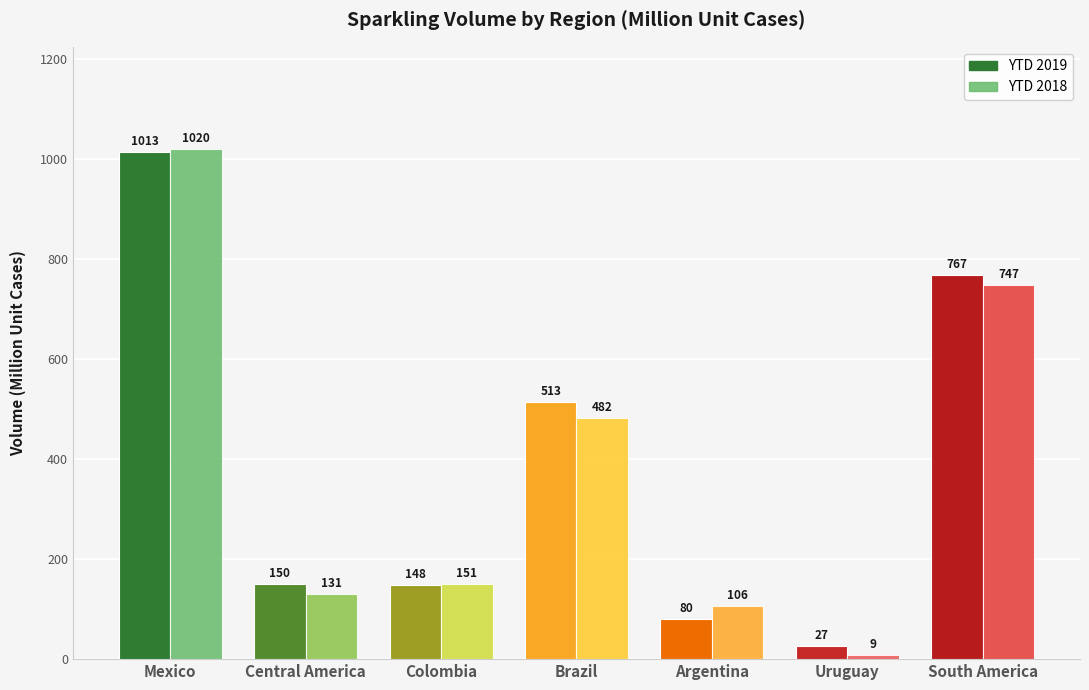

What is the difference between the maximum and second lowest values in the YTD 2019 series?

933.8